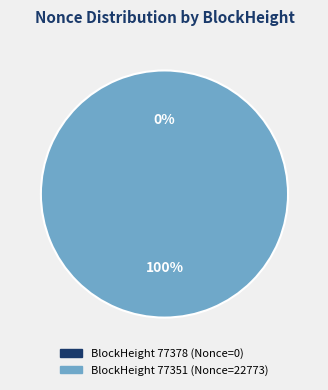

Which has a higher value, 77351 or 77378?

77351